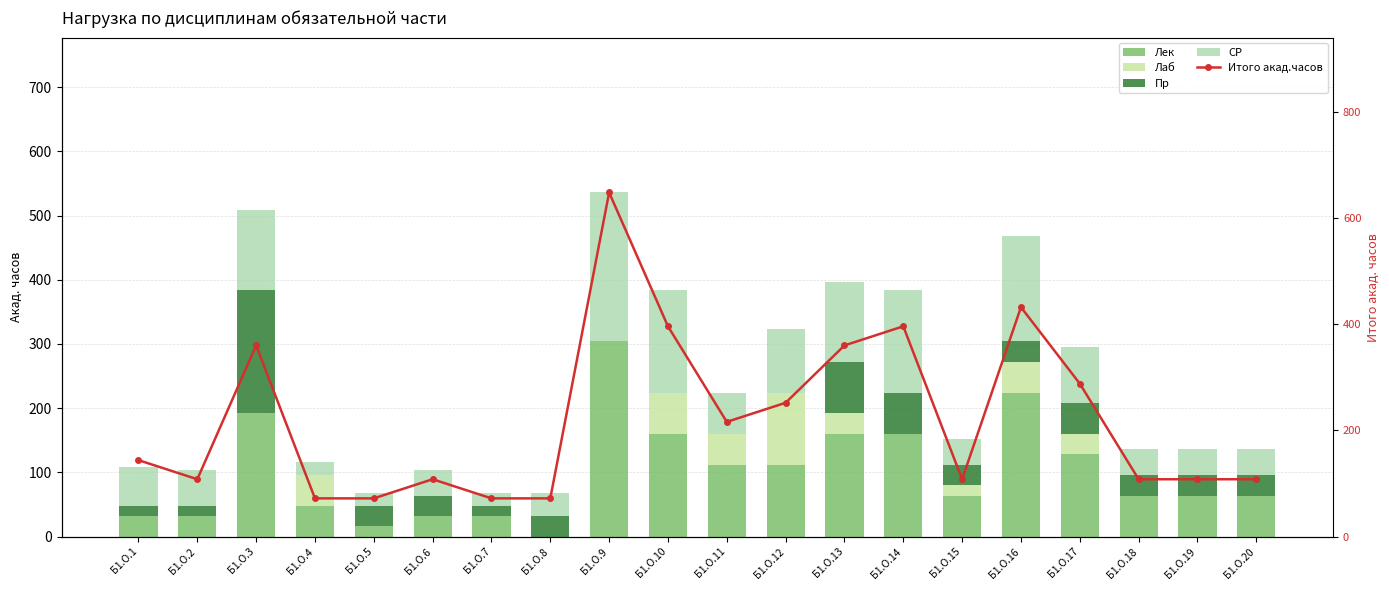

What is the difference between the highest and lowest values at Б1.О.12?

252